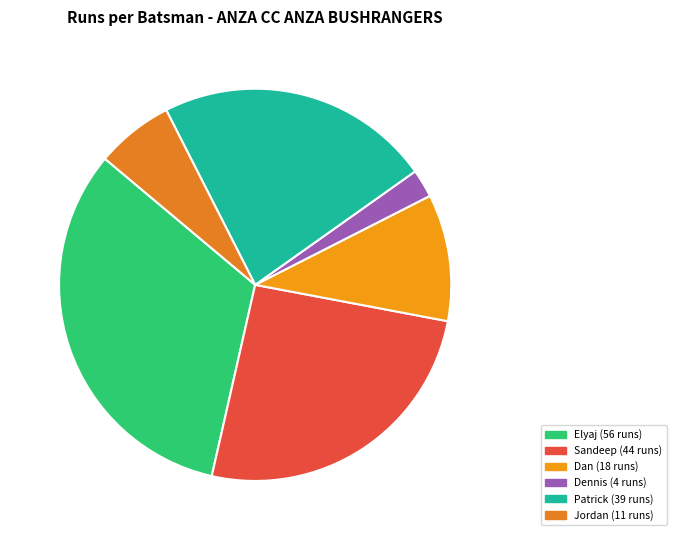

Is there any slice that represents more than half of the pie?

No